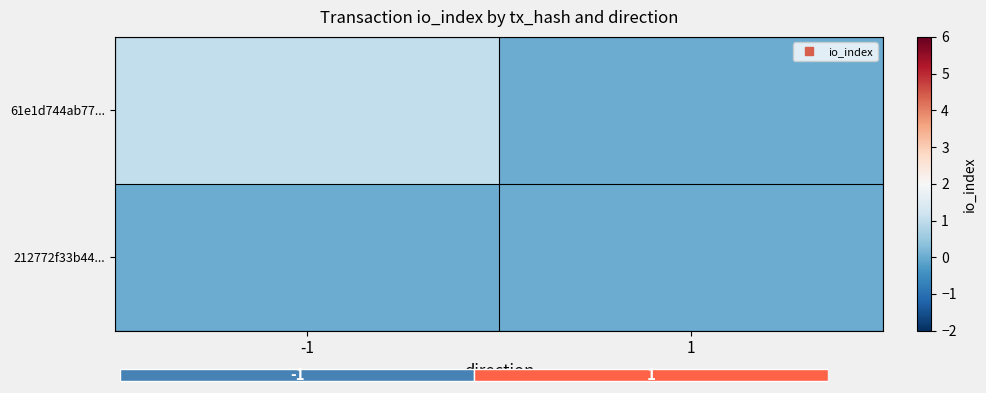

List the series in order of their overall mean, highest first.

61e1d744ab77..., 212772f33b44...